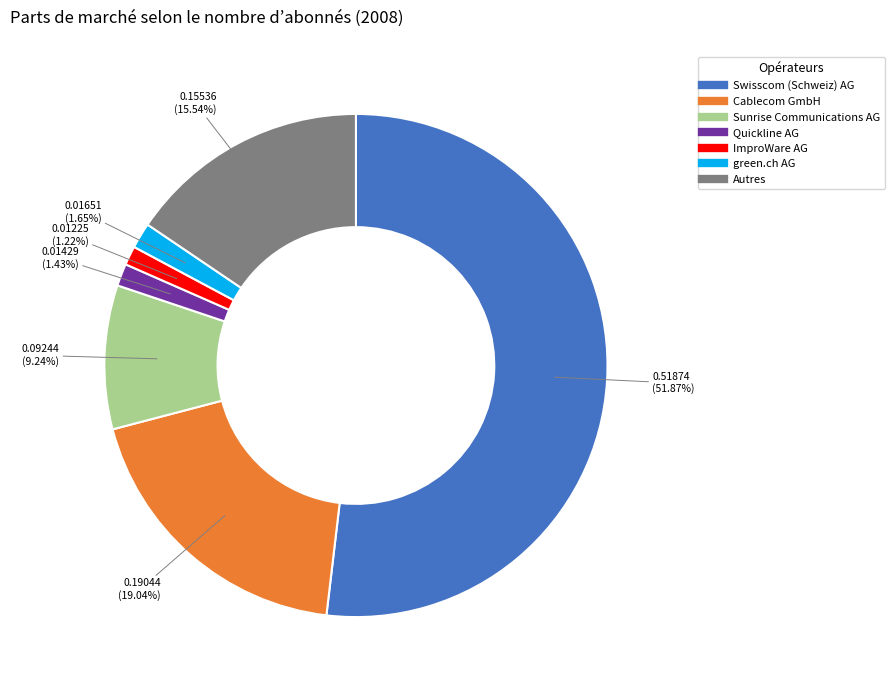

What is the largest slice in the pie chart?

Swisscom (Schweiz) AG